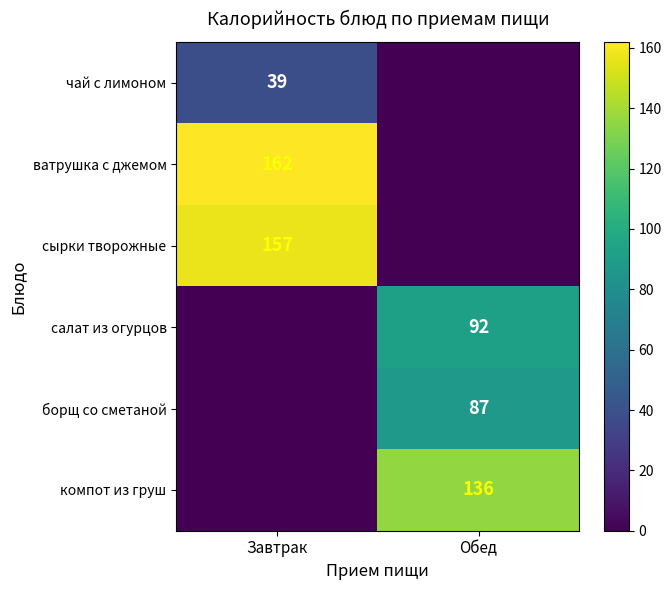

The ватрушка с джемом series shows 162 at Завтрак. True or false?

True